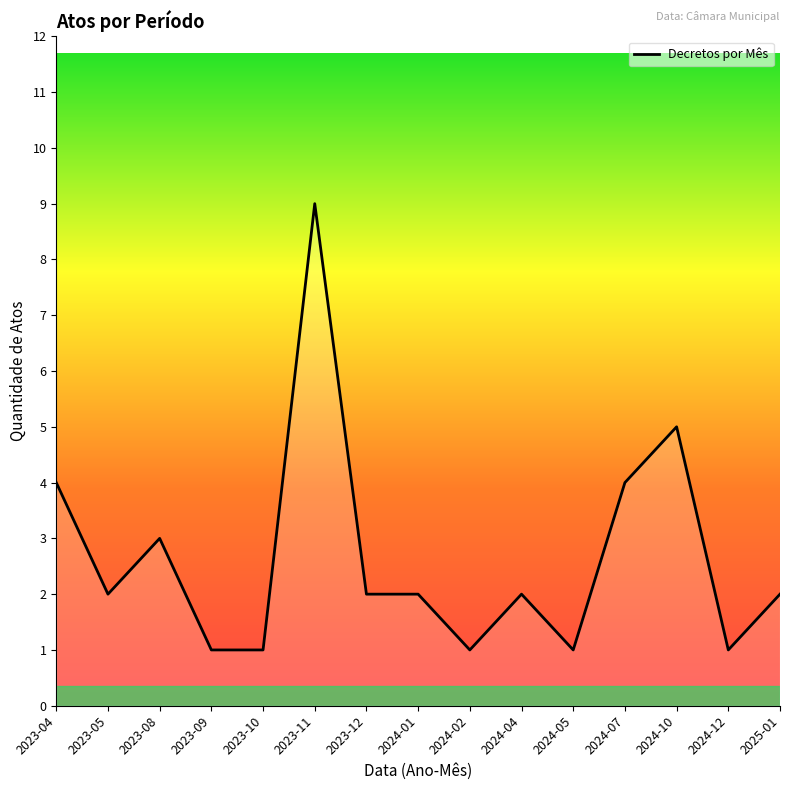

Which has a higher value, 2024-07 or 2024-02?

2024-07